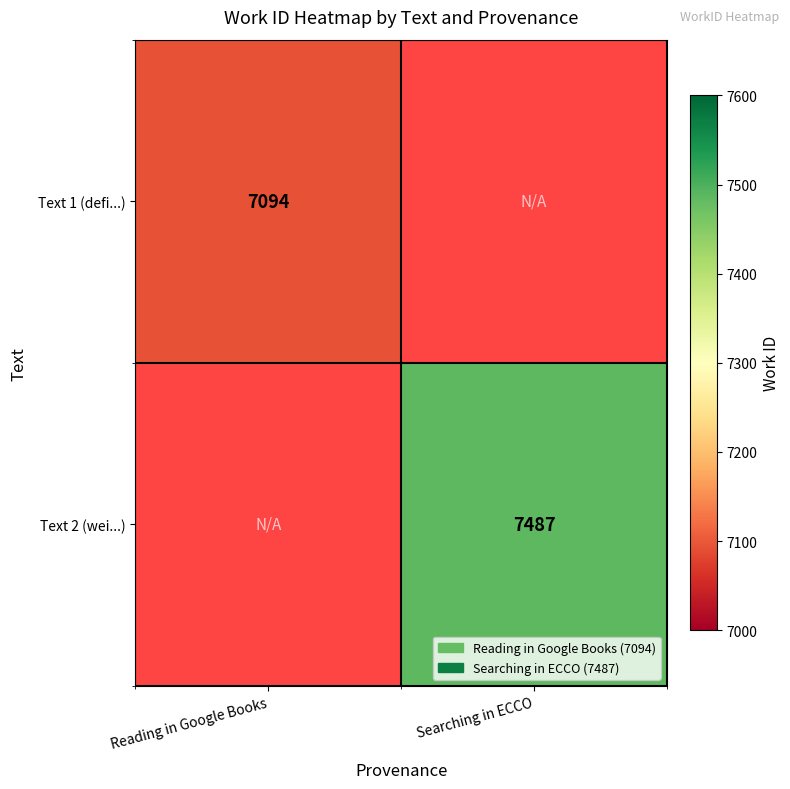

The Text 1 (defi...) series shows 4952 at Reading in Google Books. True or false?

False